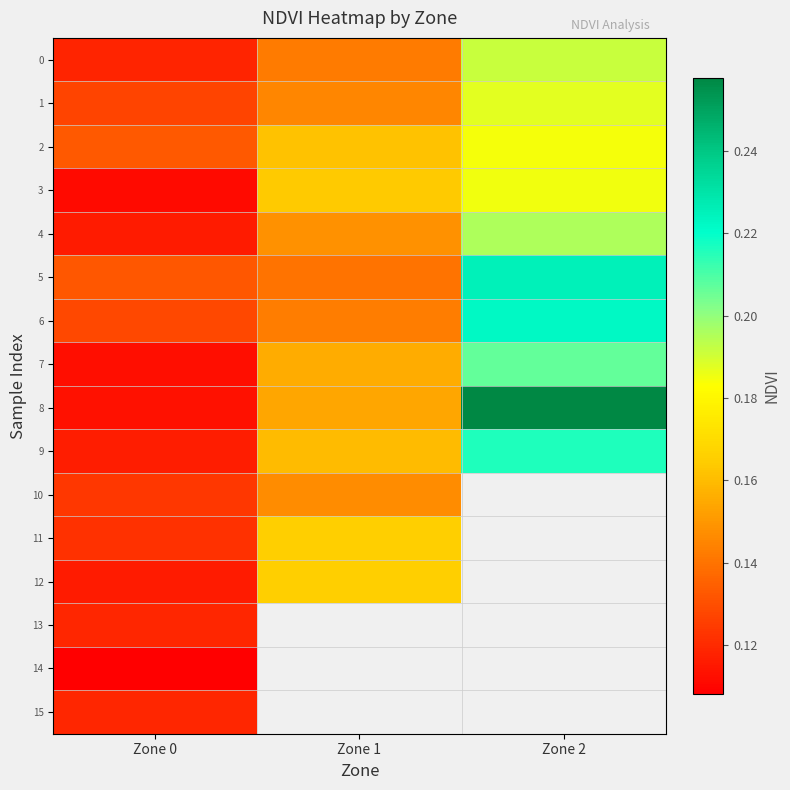

Which series has the largest range (max minus min)?

8